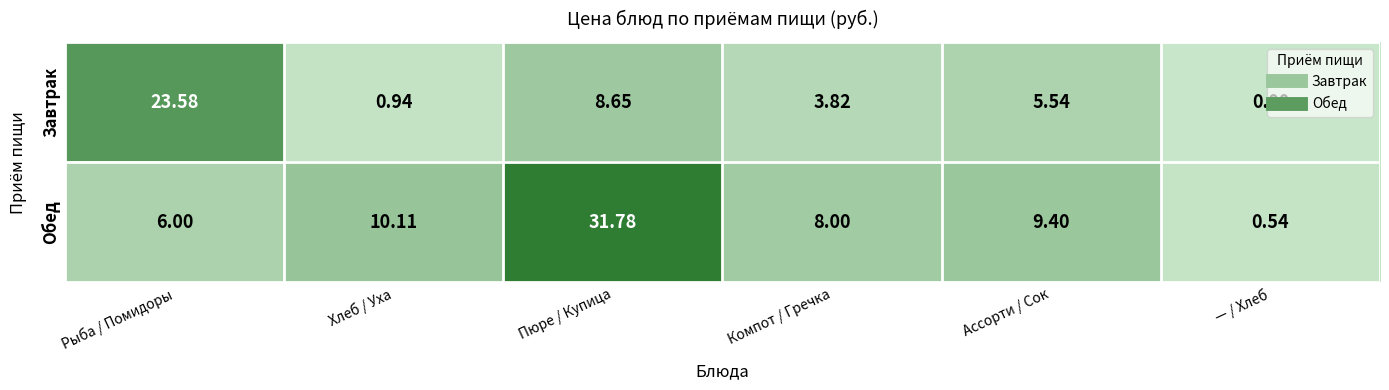

Between Хлеб / Уха and Компот / Гречка, which series saw the biggest shift?

Завтрак